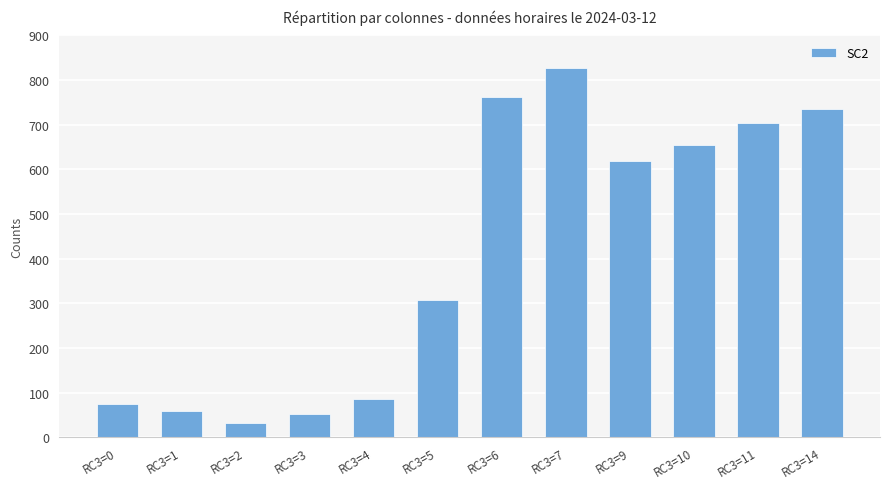

At which category does the chart reach its minimum across all series?

RC3=2